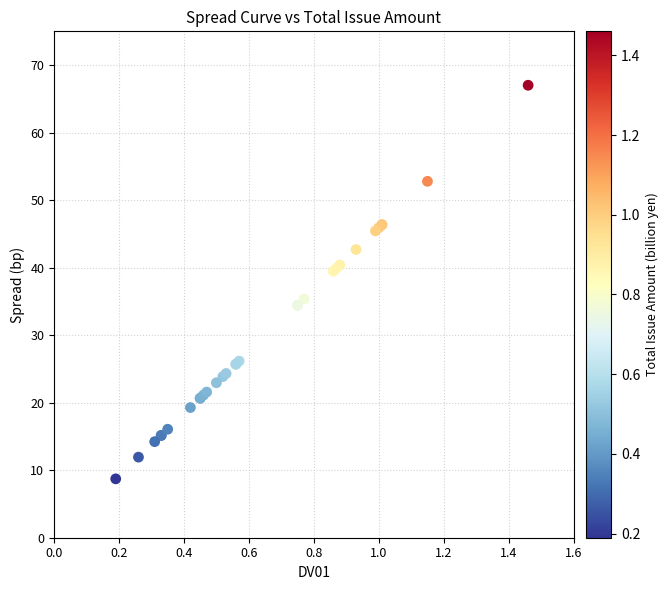

What Y value in the scatter plot is closest to 37?

35.3